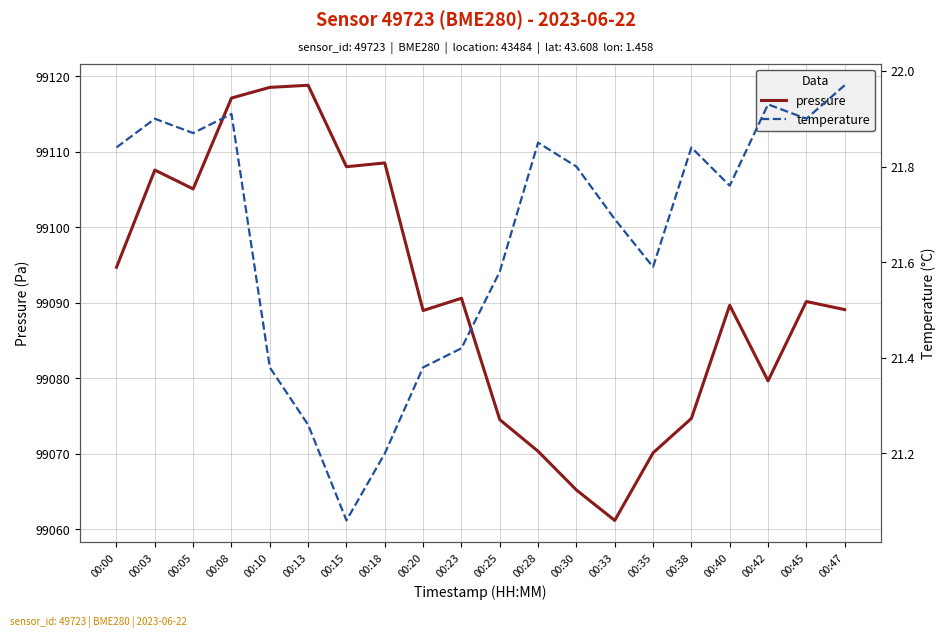

At which category does pressure reach its first local valley?

00:05